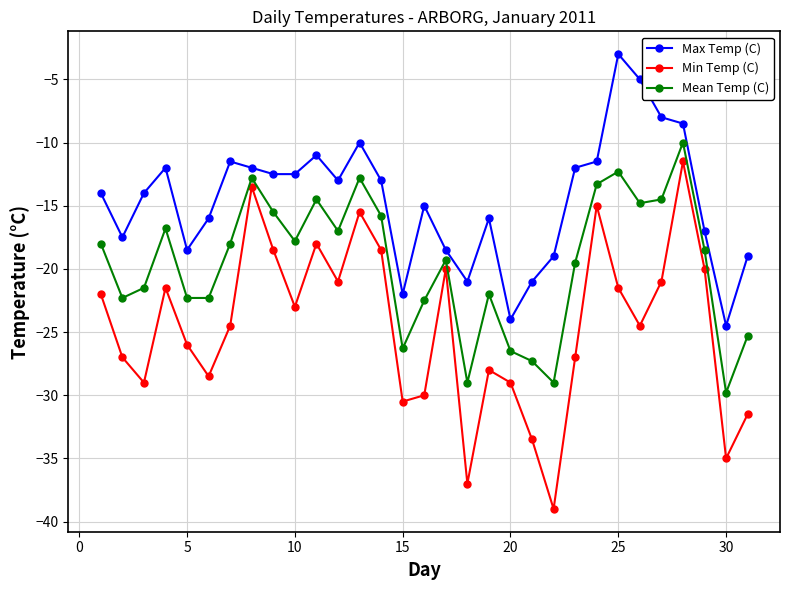

Which series has the largest range (max minus min)?

Min Temp (C)